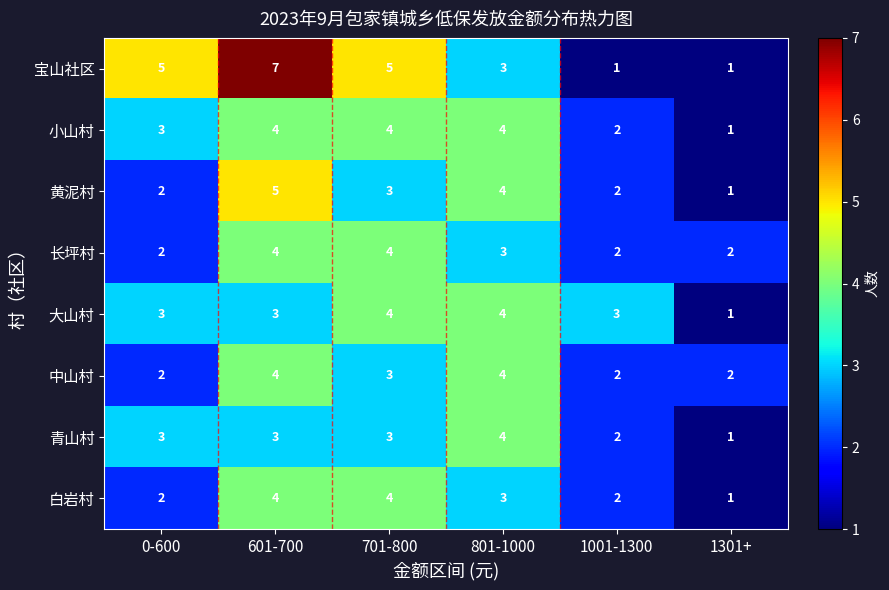

Which category has the highest value across all series?

601-700